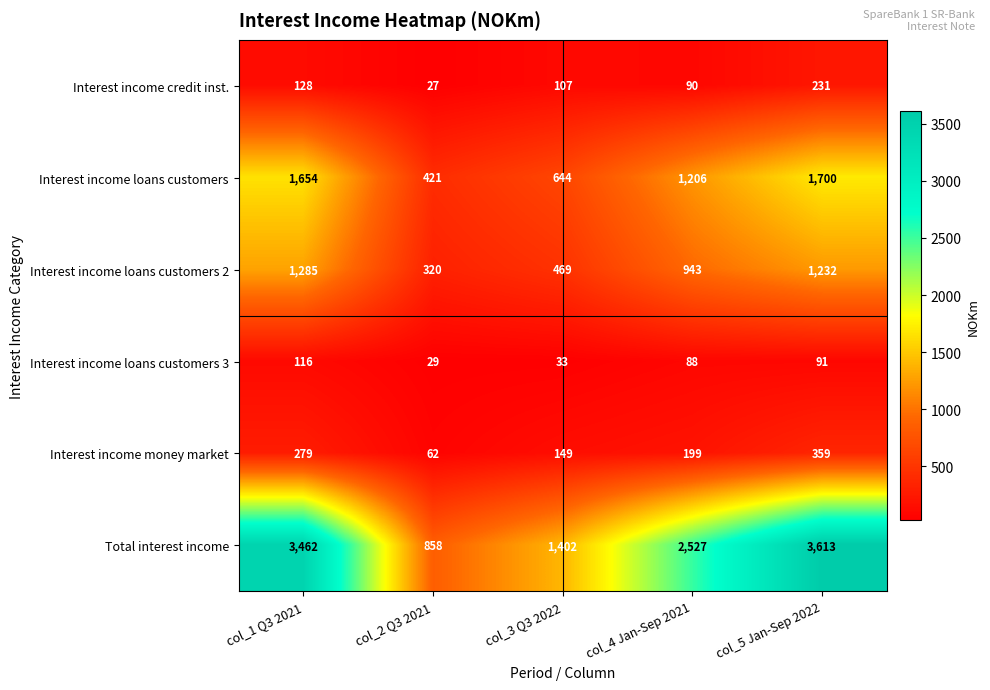

List the series in order of their peak value, highest first.

Total interest income, Interest income loans customers, Interest income loans customers 2, Interest income money market, Interest income credit inst., Interest income loans customers 3